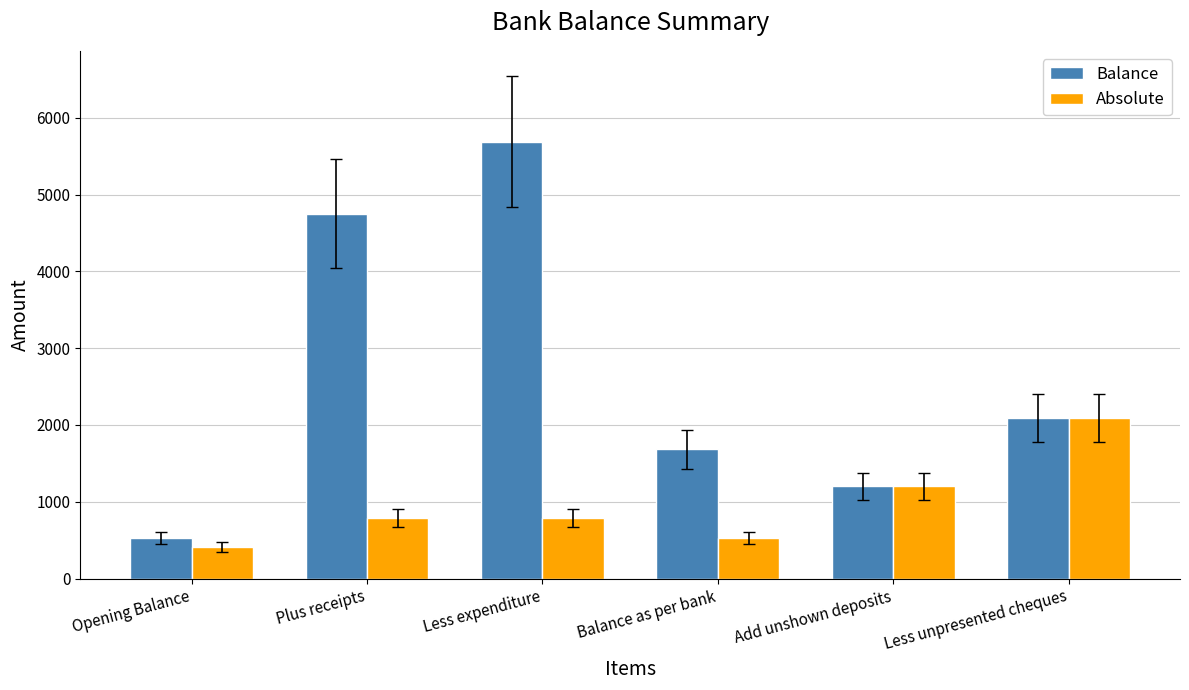

What value does the Absolute series have at Less expenditure?

789.6